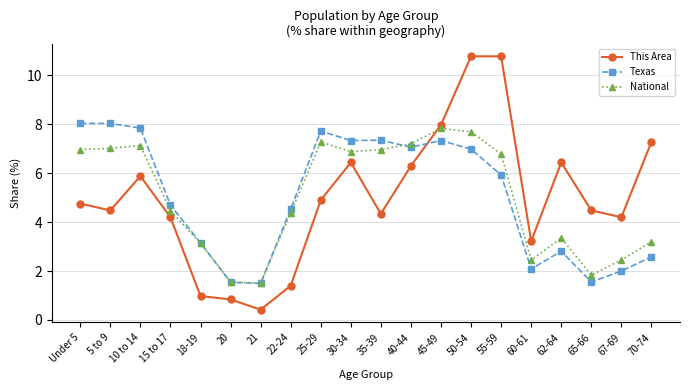

The value of Texas at 60-61 is 2.8. True or false?

False